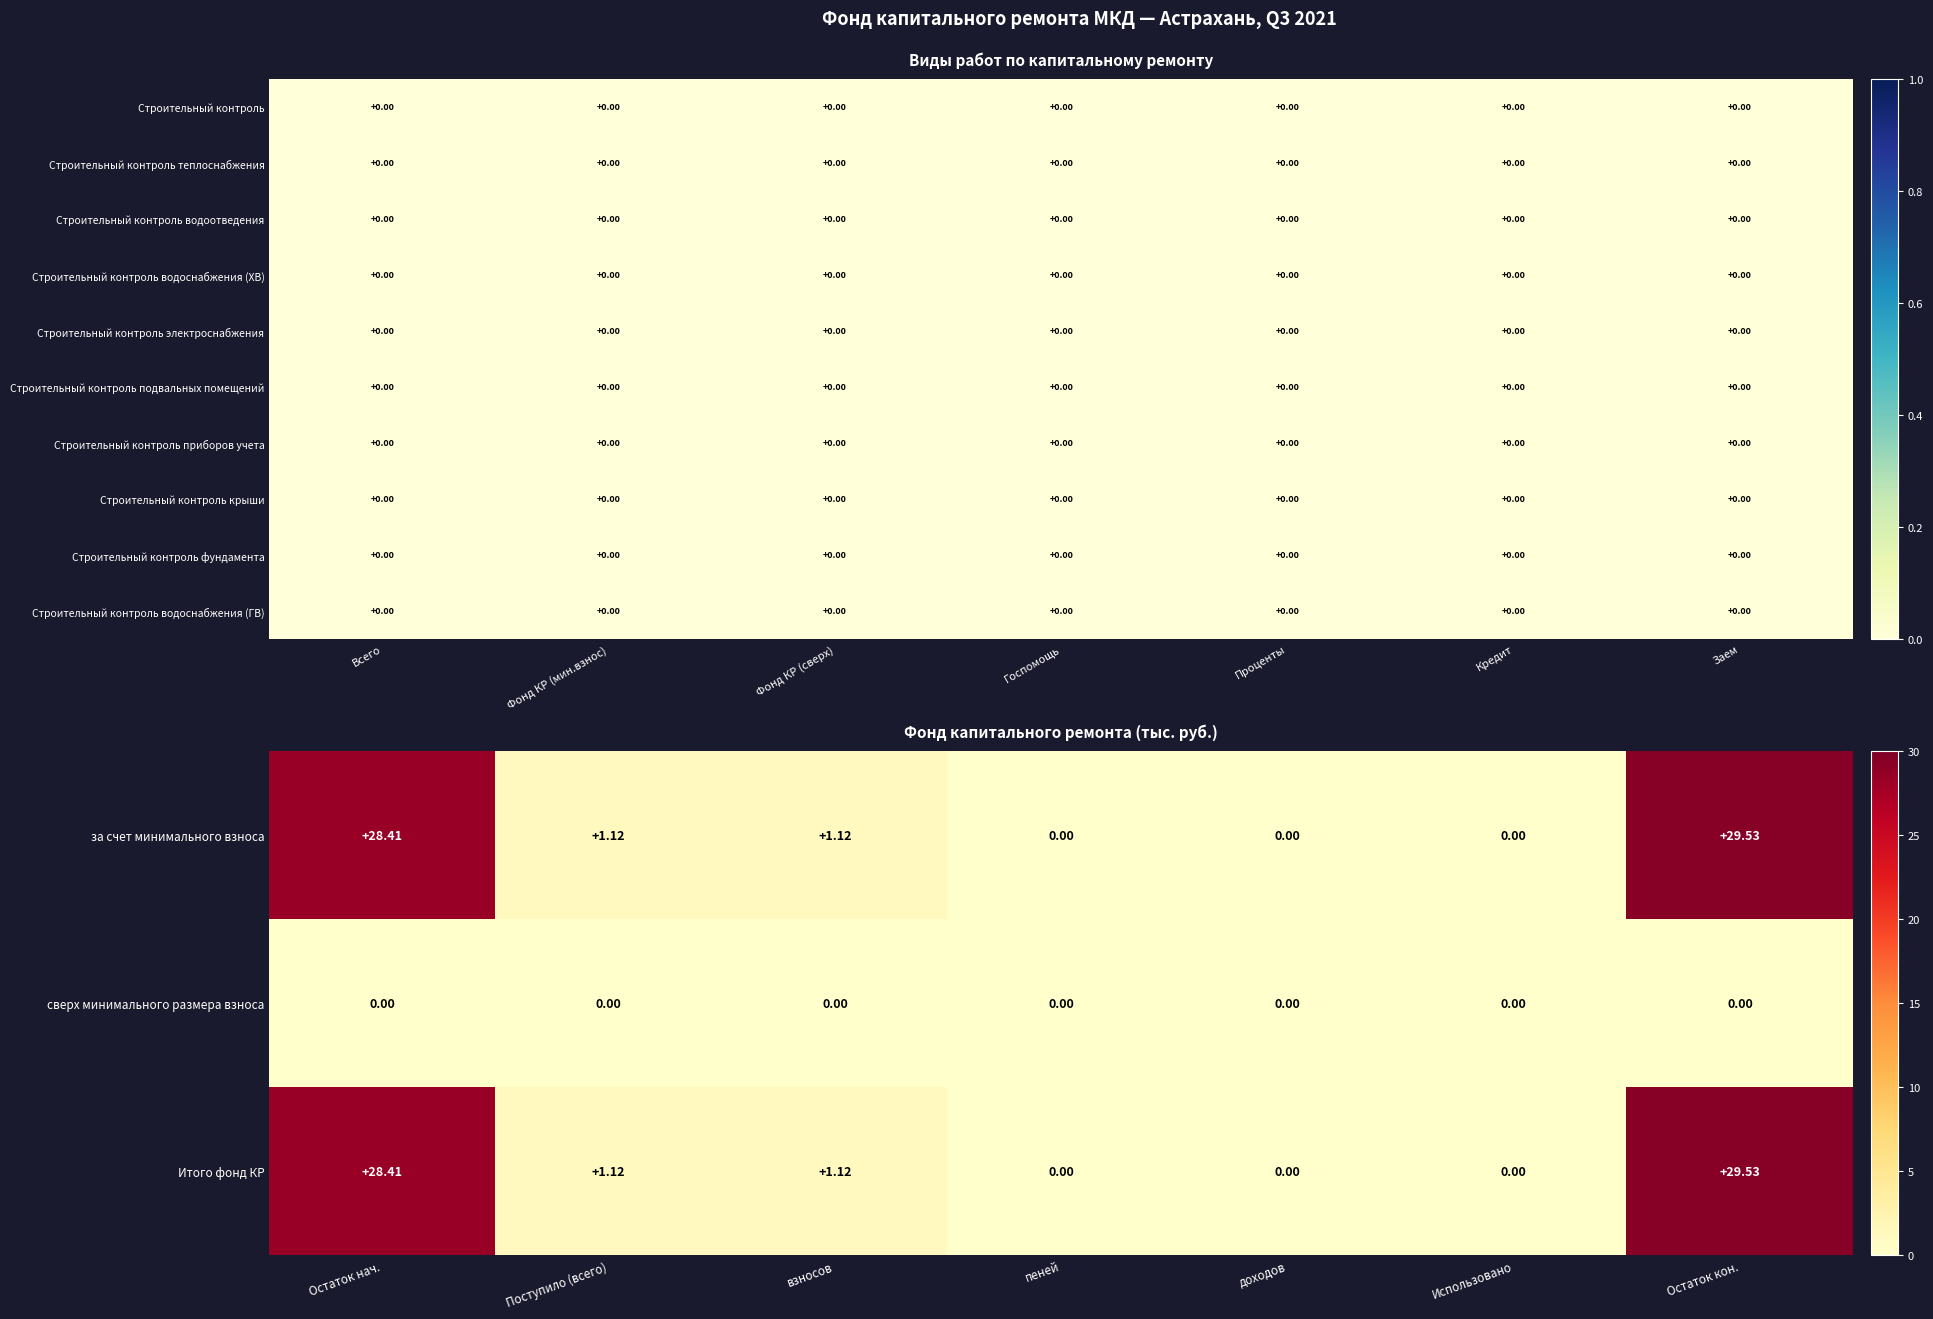

At which label does Итого фонд КР first exceed 1?

Остаток нач.